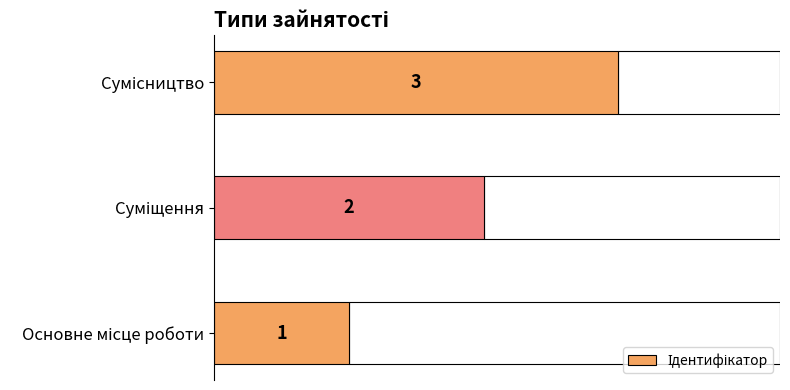

Are the bars horizontal?

Yes